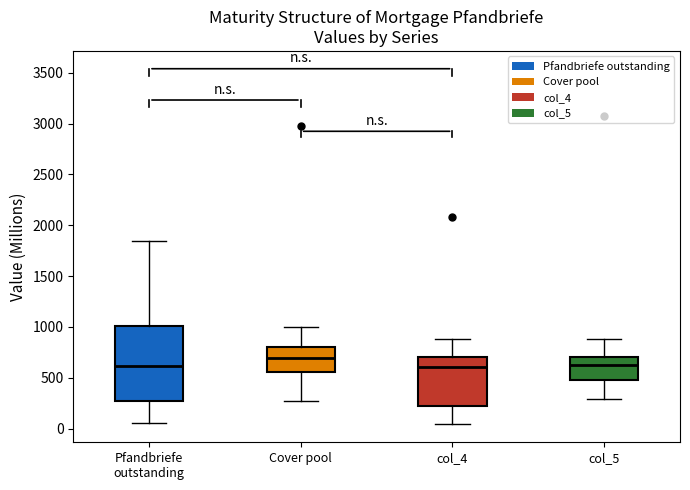

Reading left to right, read every box against the y-axis: the position of its median line, the range the box covers, and the ends of its whiskers. The values are not printed on the chart, so give them approximately, as read against the axis.

Pfandbriefe outstanding: median 600, box 250 to 1000, whiskers 50 to 1850
Cover pool: median 700, box 550 to 800, whiskers 250 to 1000
col_4: median 600, box 250 to 700, whiskers 50 to 900
col_5: median 650, box 500 to 700, whiskers 300 to 900